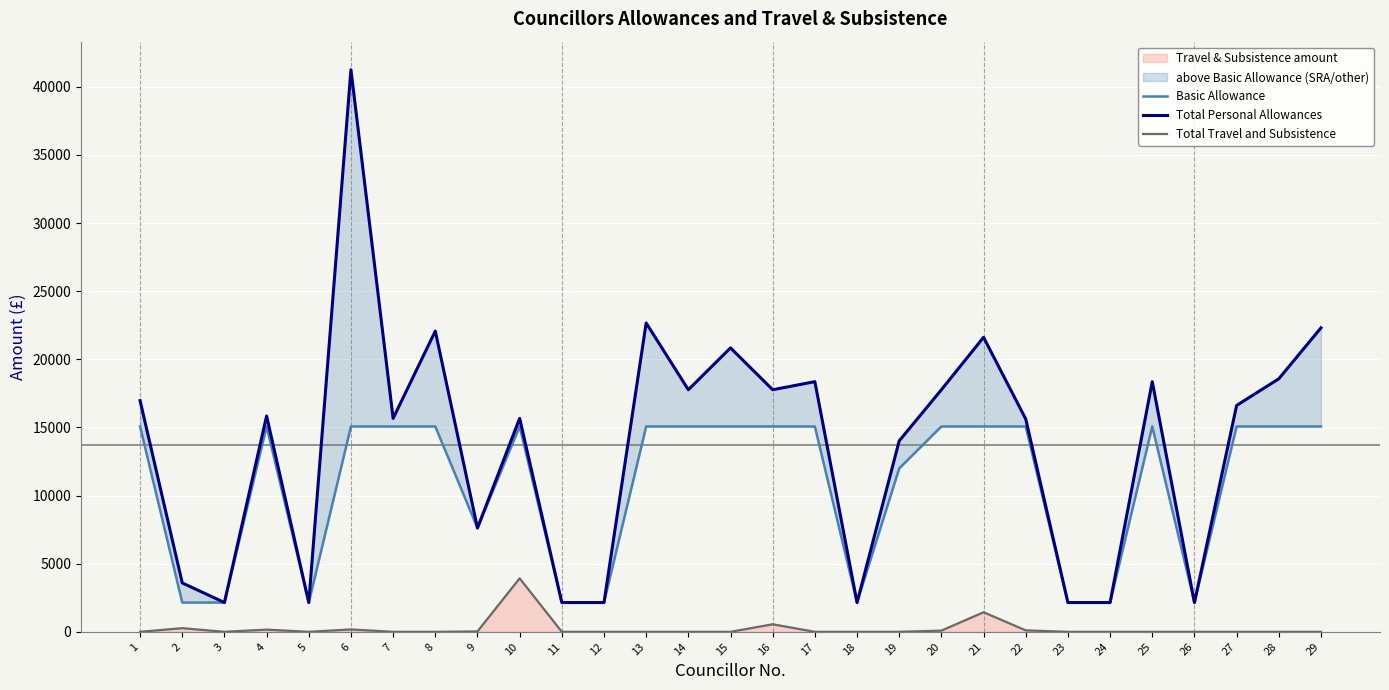

What is the difference between the Total Personal Allowances values at 4 and 7?

177.2